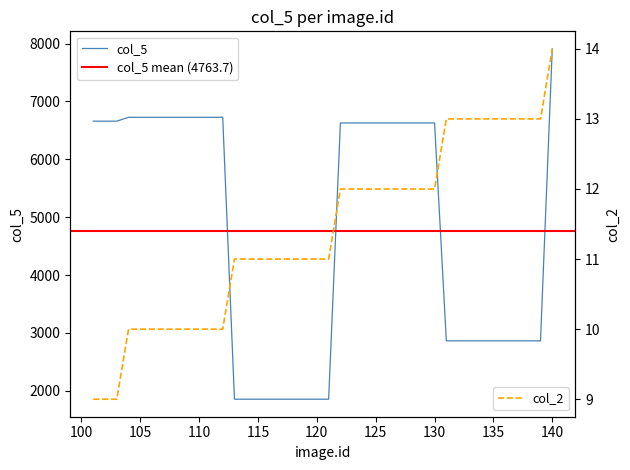

At which category is the sum across all series the highest?

140